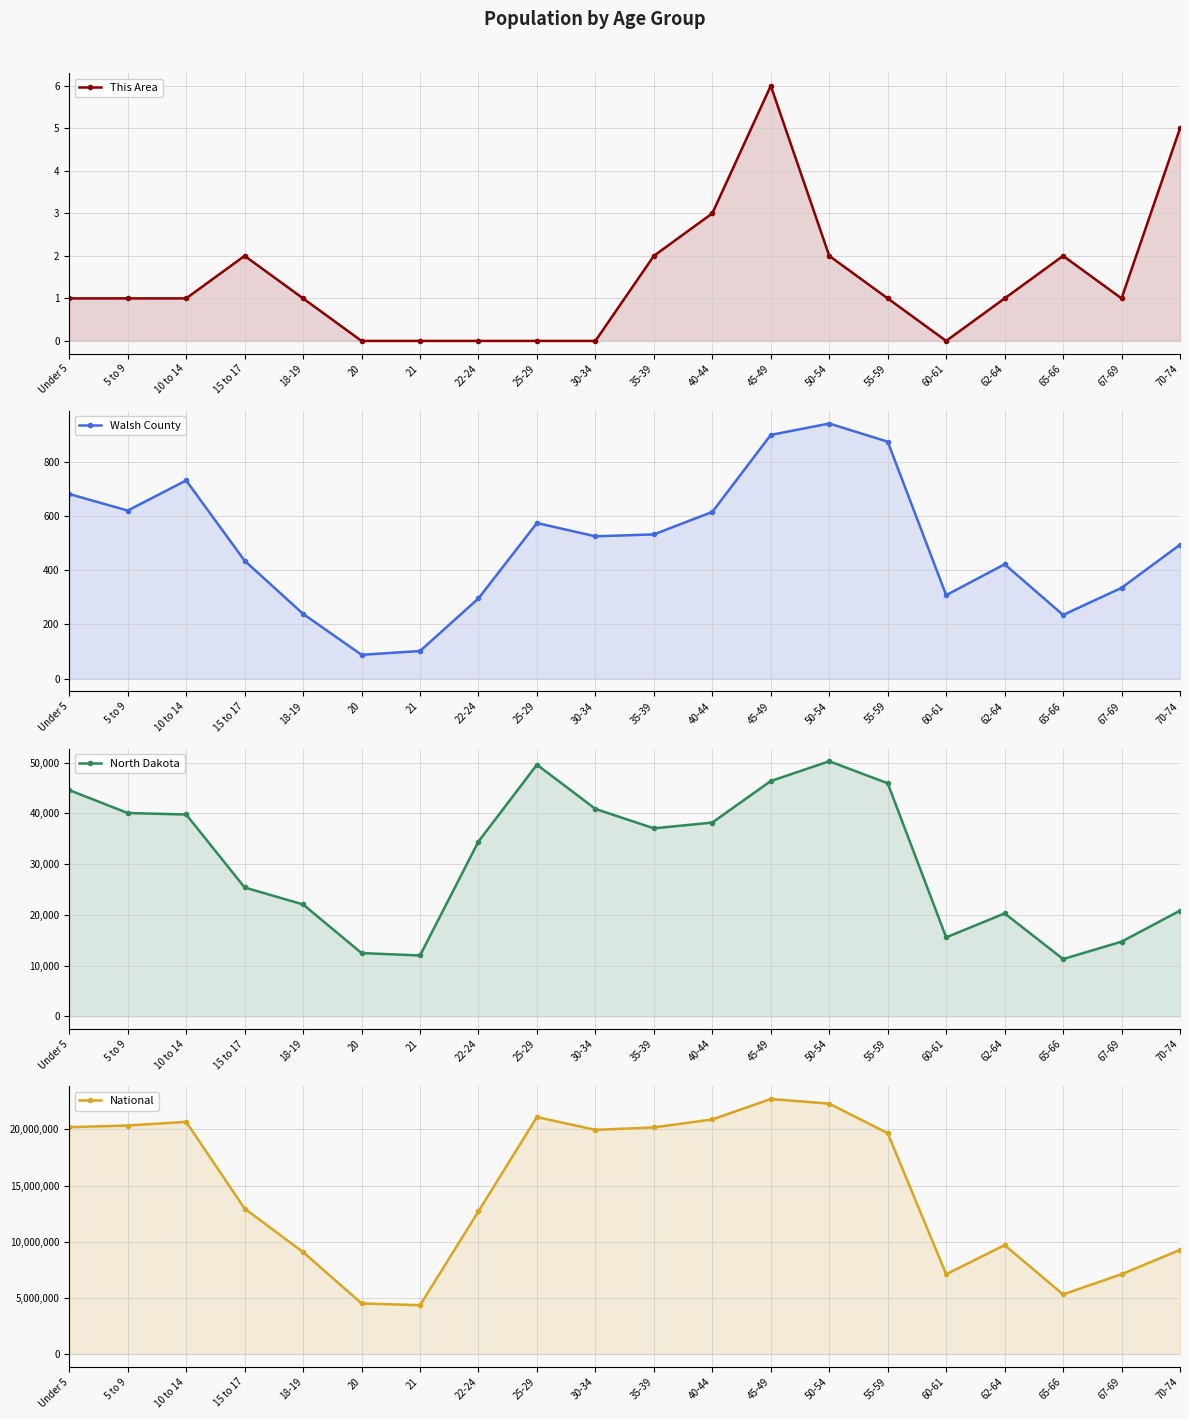

Is it true that North Dakota equals 22064 at 18-19?

True